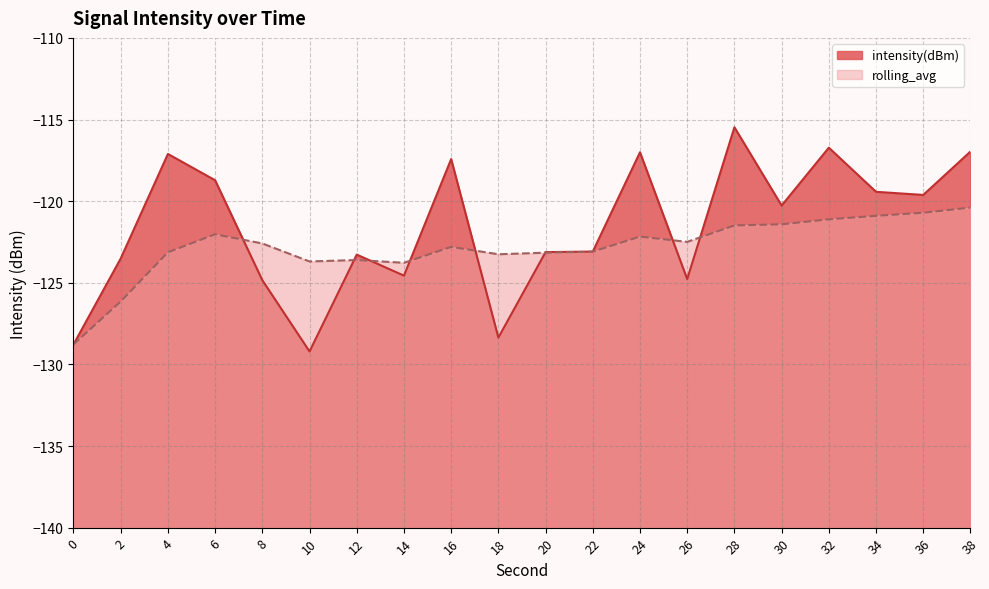

How many data points does each series have?

20